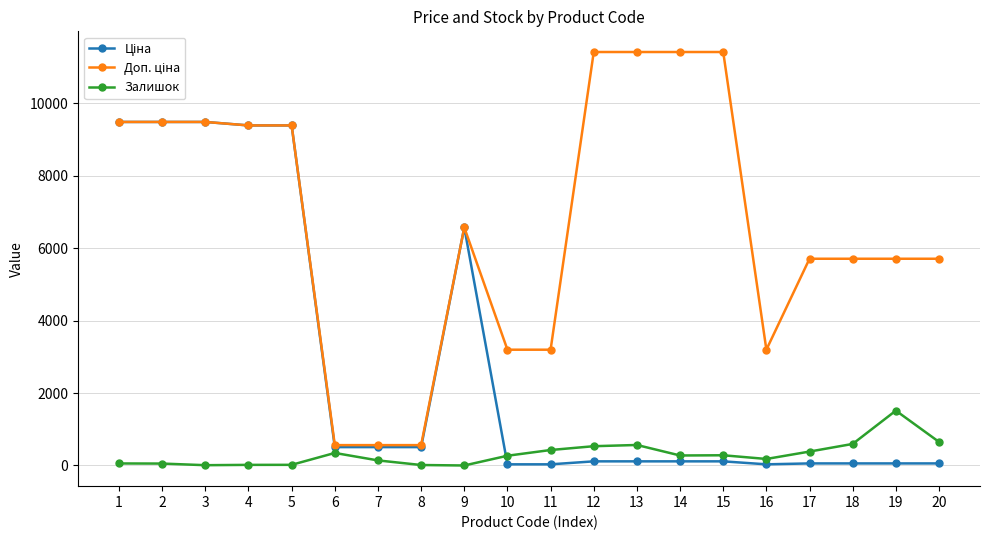

What is the sum of the Залишок values at 15 and 19?

1796.0